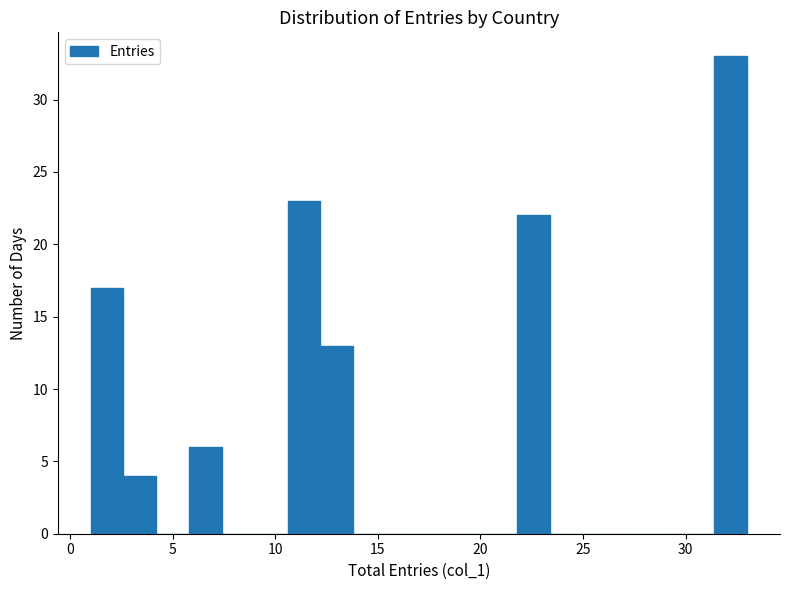

Read against the x-axis, roughly where is the centre of the tallest bar?

32.0